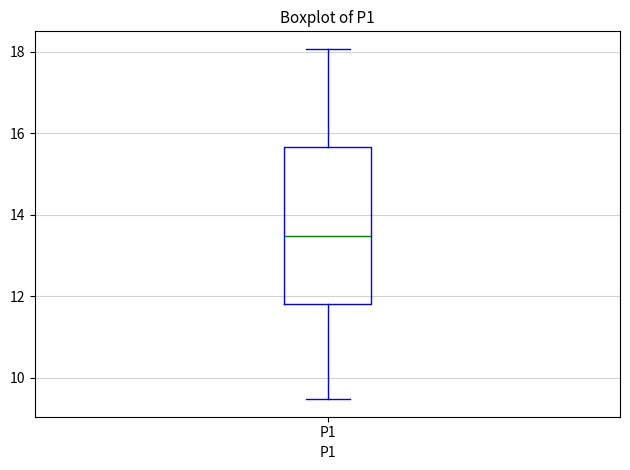

Transcribe this box plot: give where the median line is, the range the box spans, and where the two whiskers end, as read against the y-axis. The values are not printed on the chart, so give them approximately, as read against the axis.

median 13.4, box 11.8 to 15.6, whiskers 9.4 to 18.0